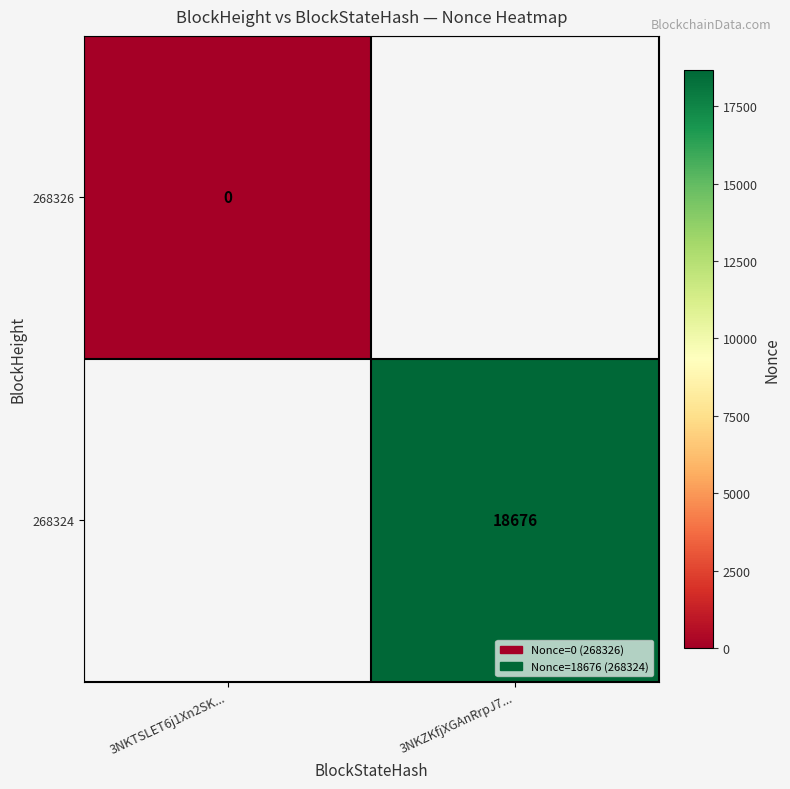

True or false: 268324 has a value of 18676 at 3NKZKfjXGAnRrpJ7....

True